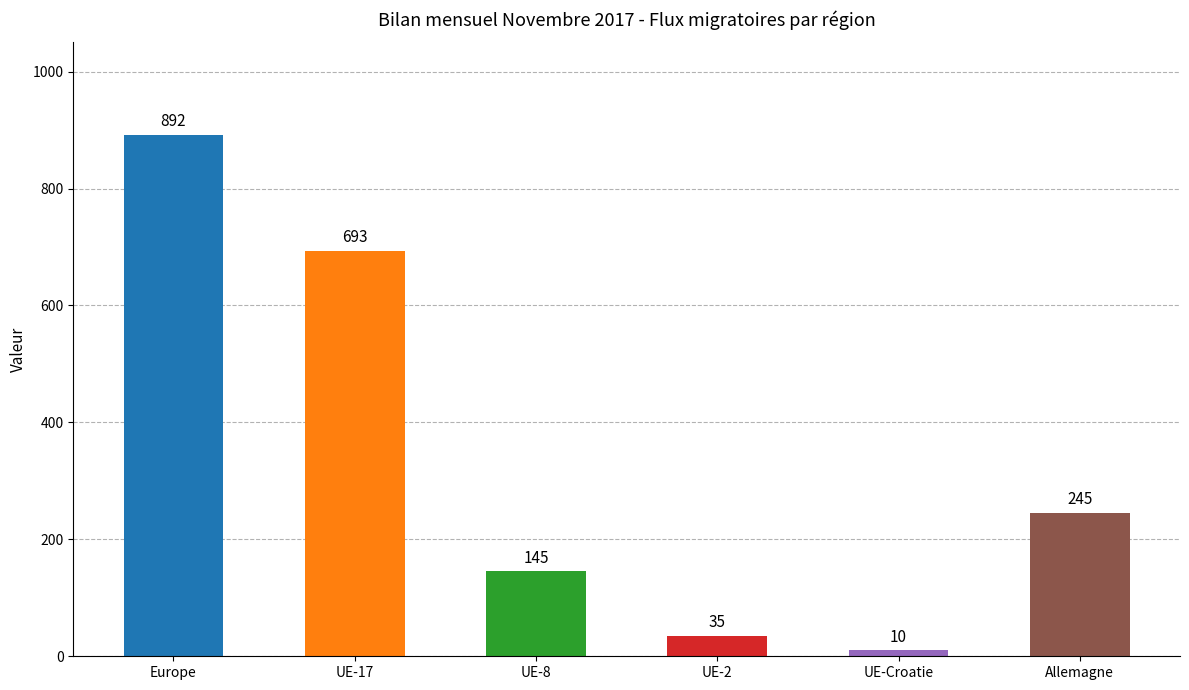

What is the greatest value displayed?

892